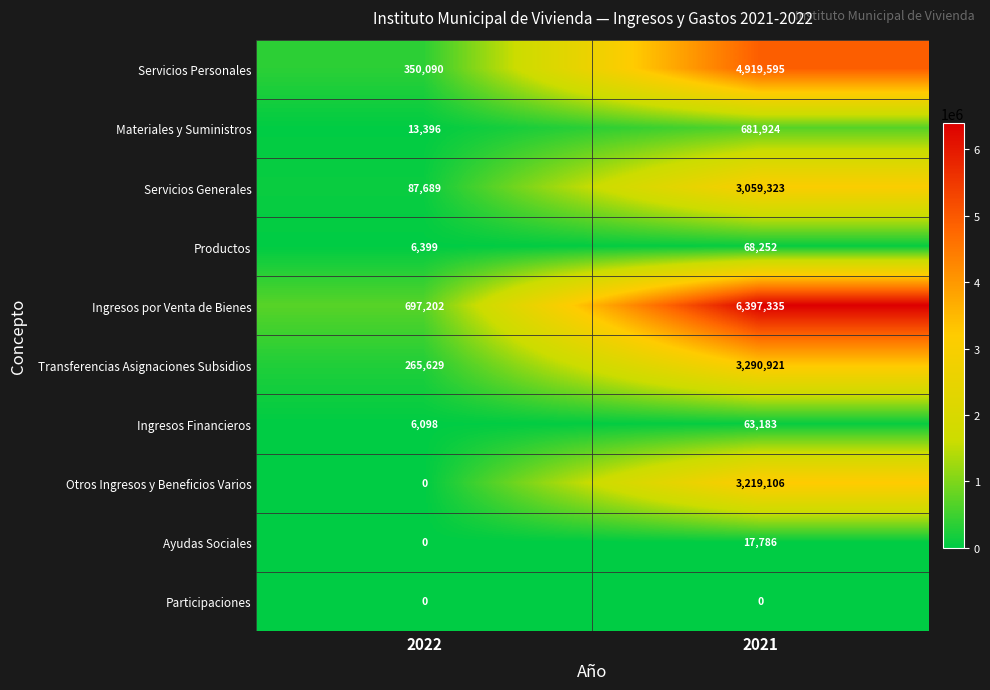

What value does the Transferencias Asignaciones Subsidios series have at 2022?

265629